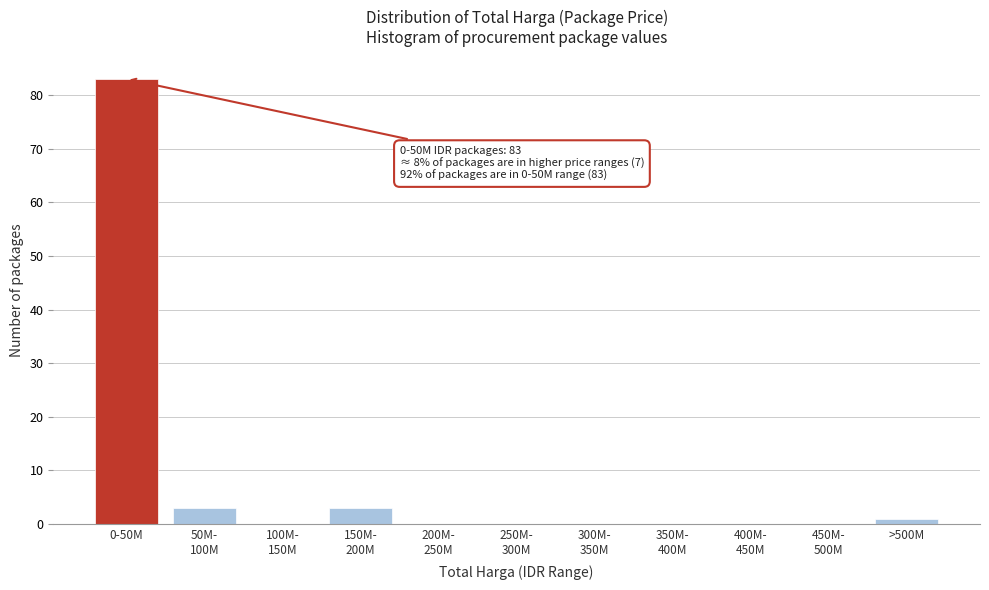

What is the maximum value shown in the chart?

83